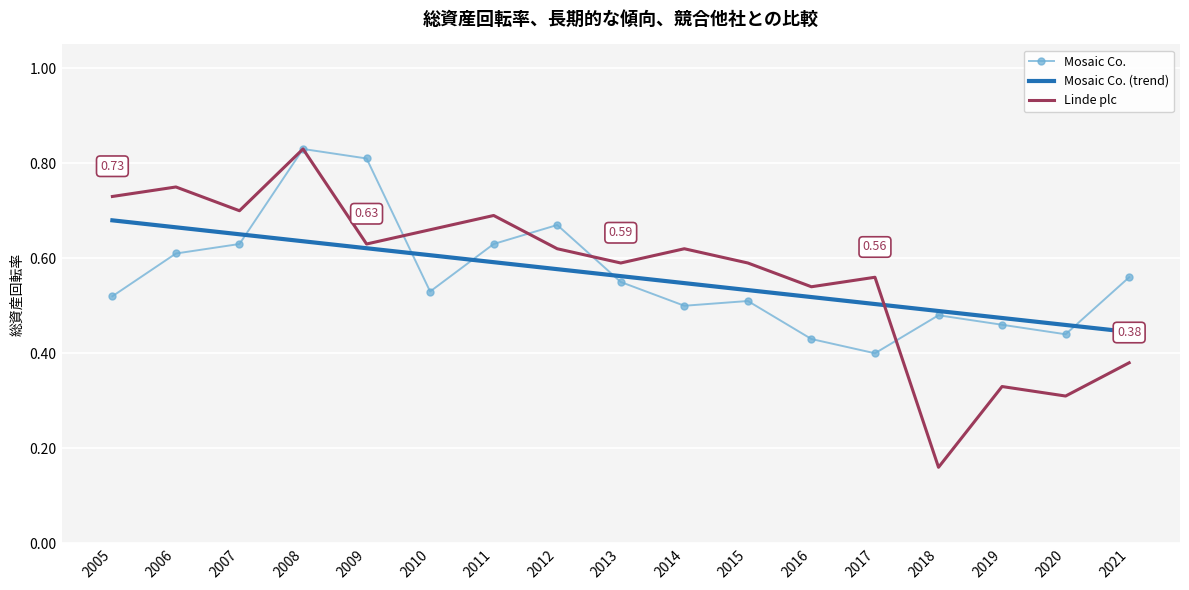

At how many categories does at least one series exceed 0?

17